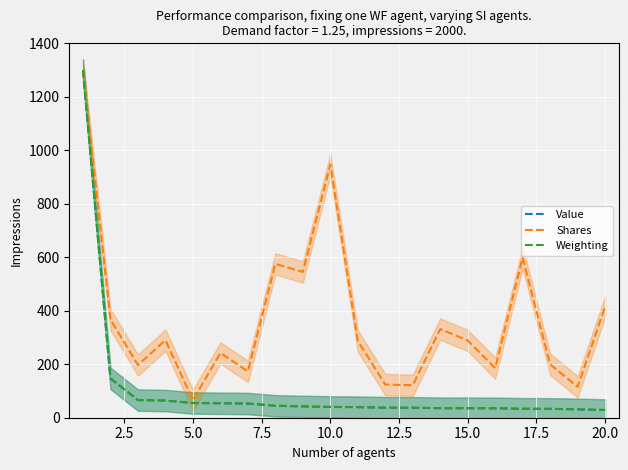

What is the lowest value of the Weighting series?

29.0